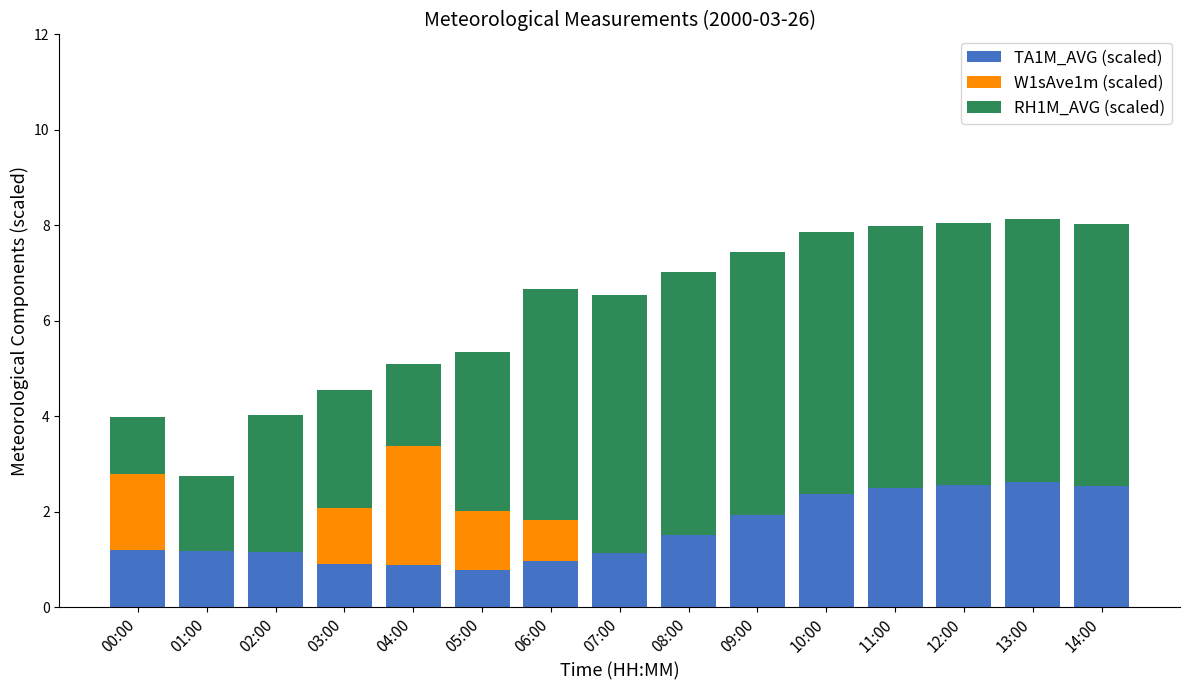

What is the highest value of the TA1M_AVG (scaled) series?

2.6